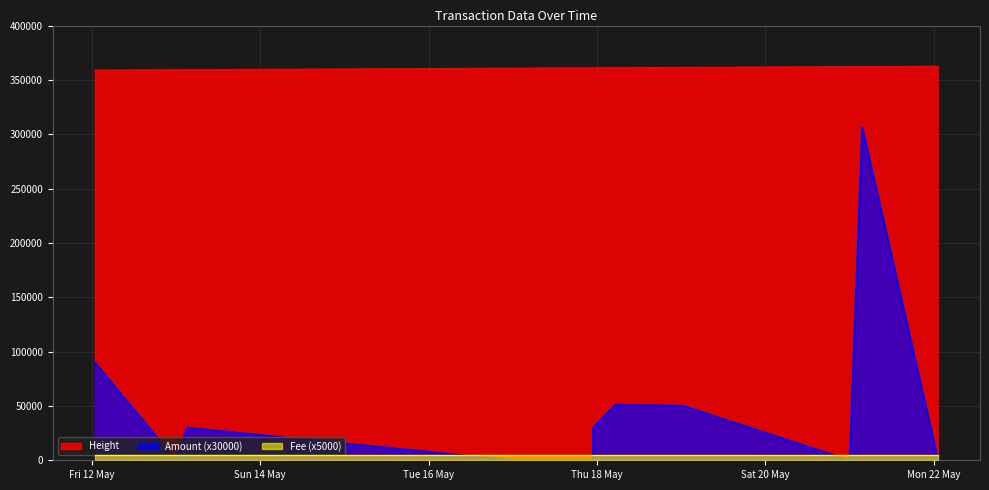

True or false: Height and Amount cross at least once.

False